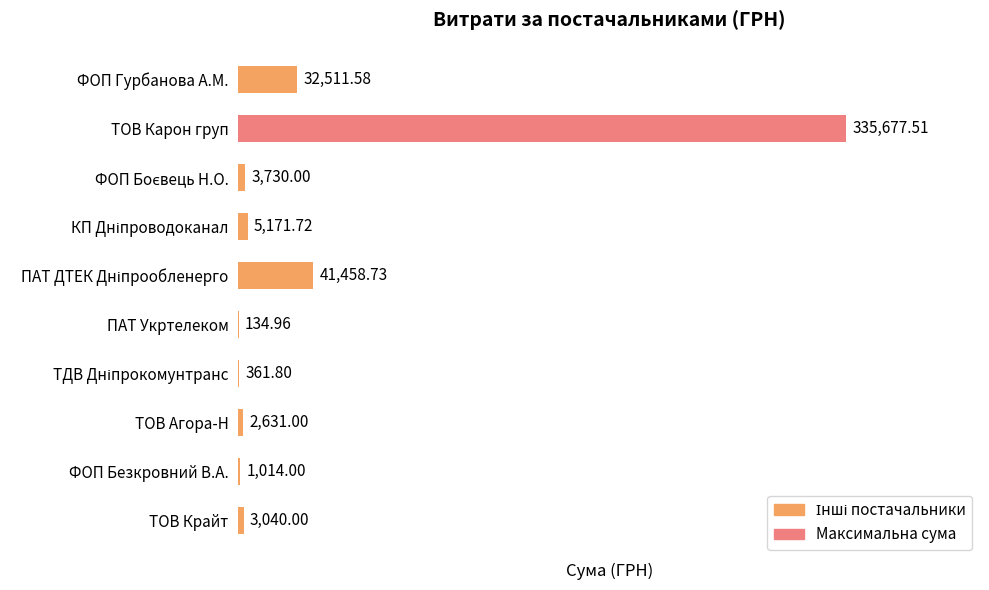

What is the sum of all values?

425731.3